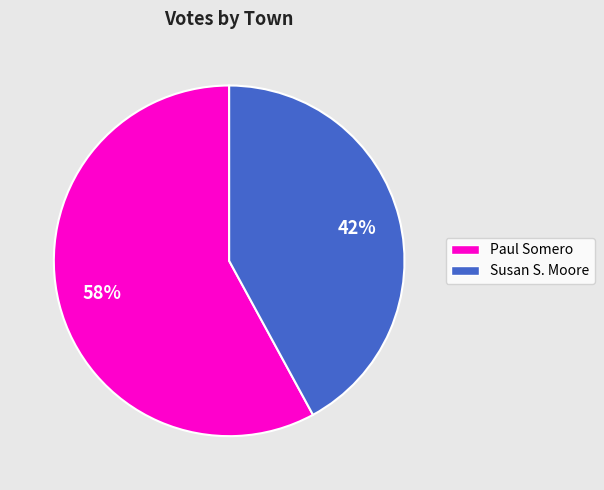

To the nearest percent, what is the difference between the largest and smallest slice percentages?

16%